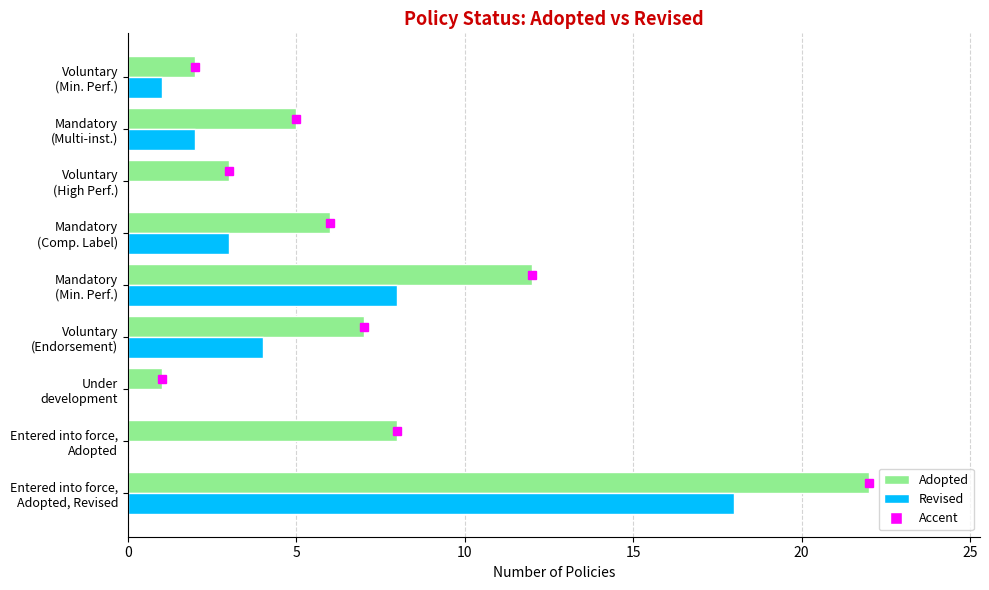

What is the sum of all Revised values?

36